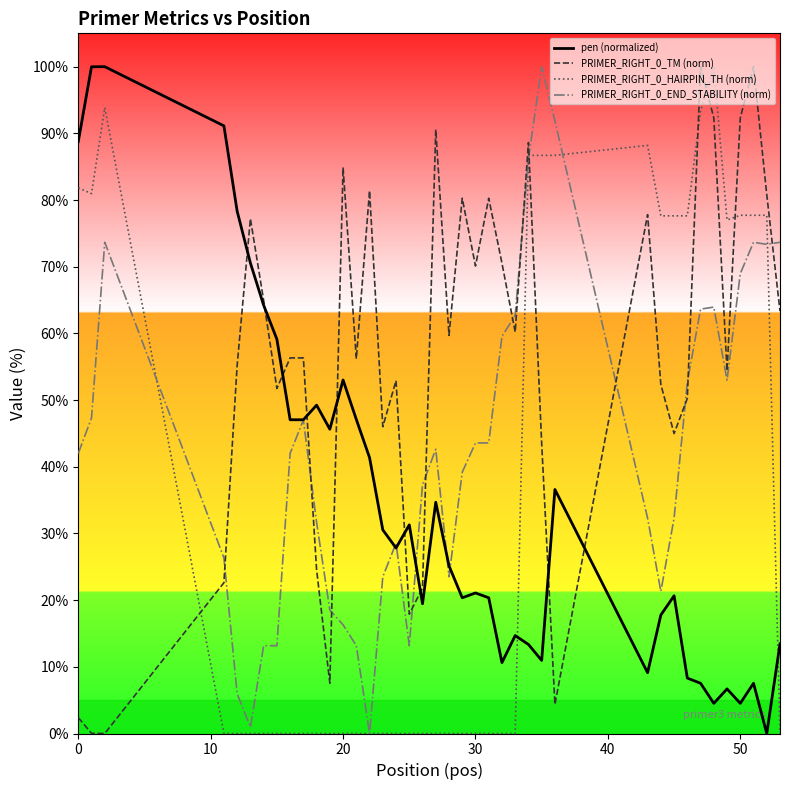

True or false: PRIMER_RIGHT_0_TM (norm) and PRIMER_RIGHT_0_HAIRPIN_TH (norm) cross at least once.

True